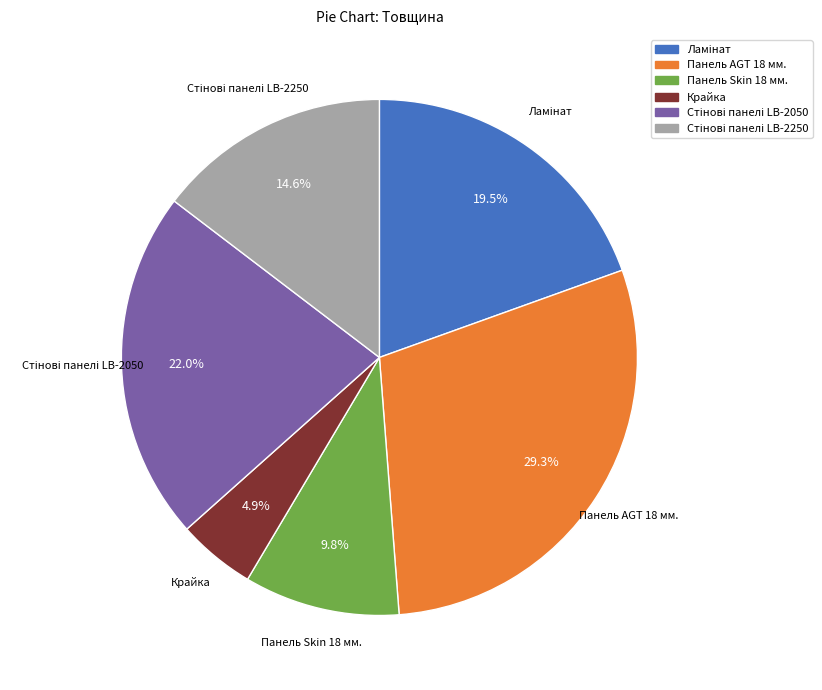

Do Панель Skin 18 мм. and Крайка together represent more than half of the pie?

No